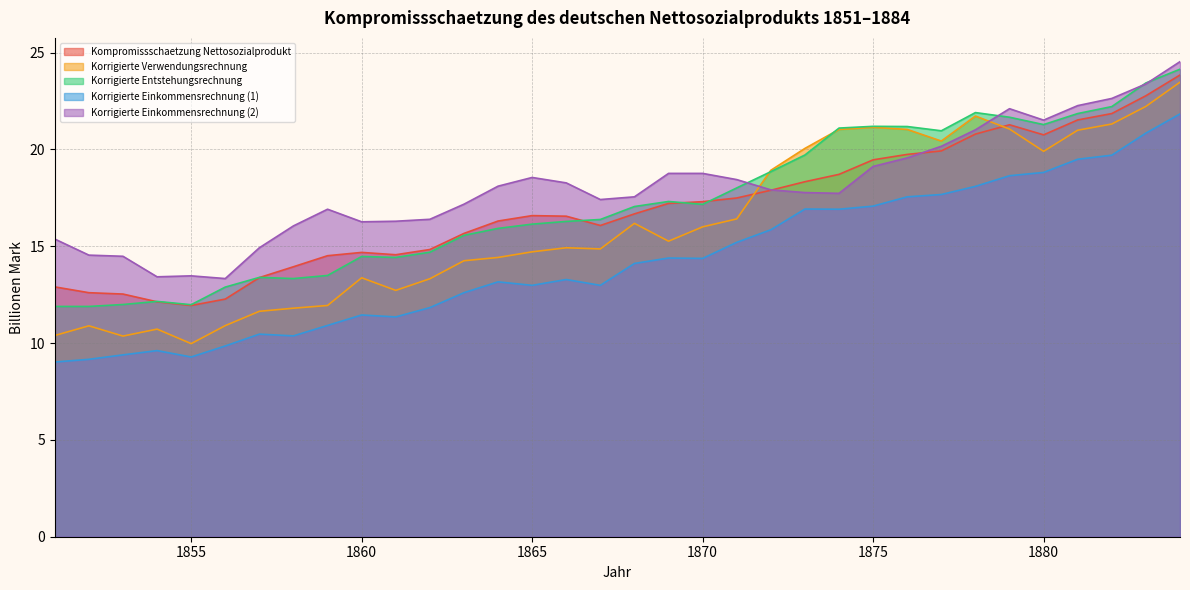

The value of Kompromissschaetzung Nettosozialprodukt at 1853 is 6.6. True or false?

False